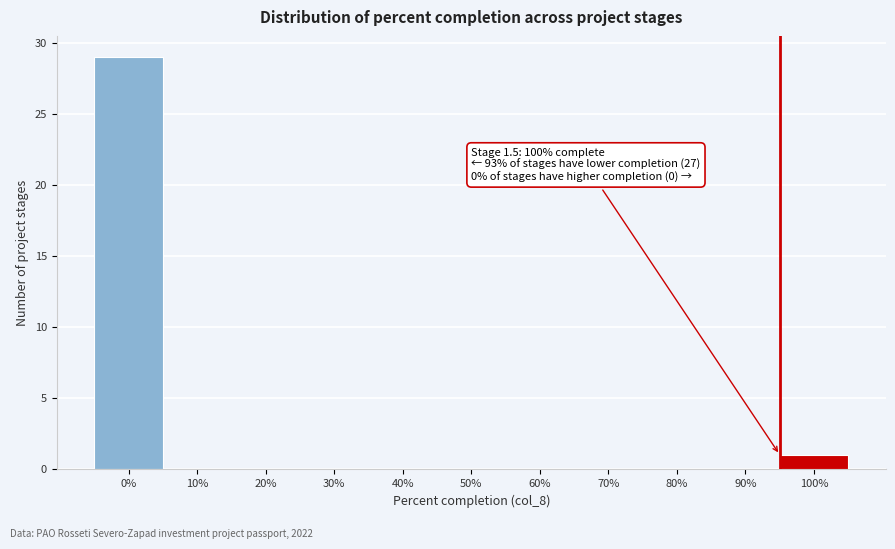

Reading left to right, what are all the values shown in this chart?

0%=29	10%=0	20%=0	30%=0	40%=0	50%=0	60%=0	70%=0	80%=0	90%=0	100%=1